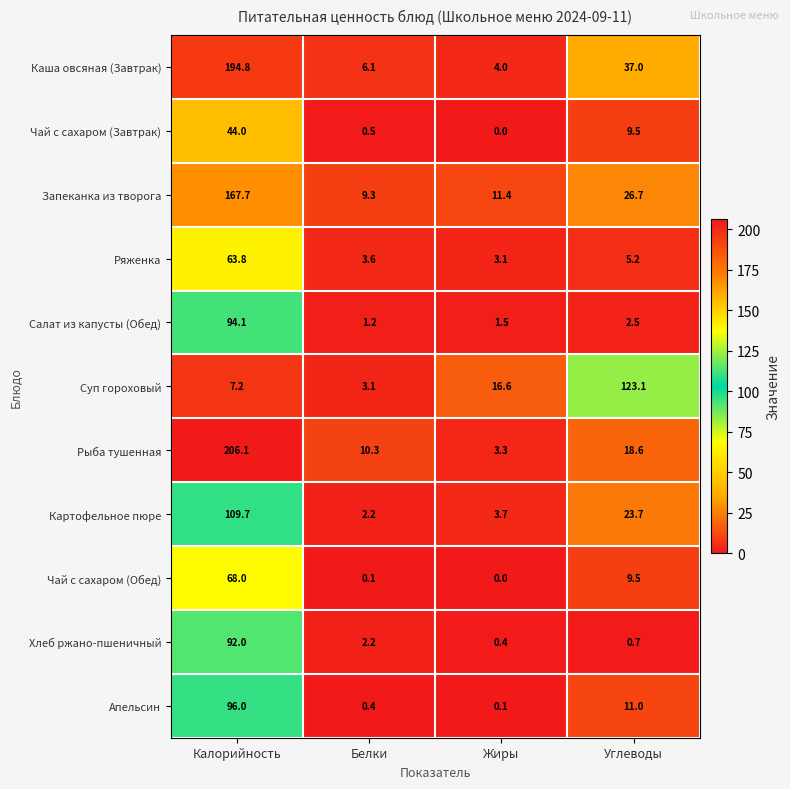

At how many categories does at least one series exceed 120?

2